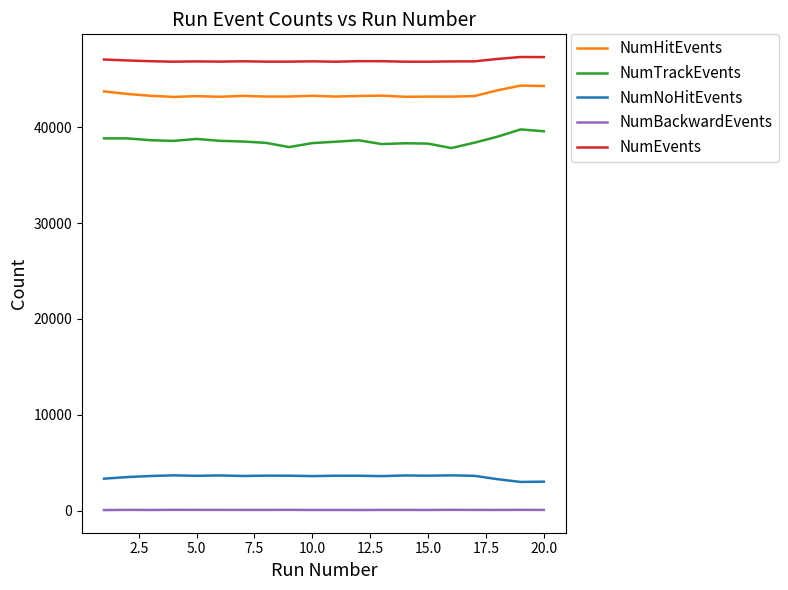

True or false: NumHitEvents and NumBackwardEvents intersect in this chart.

False